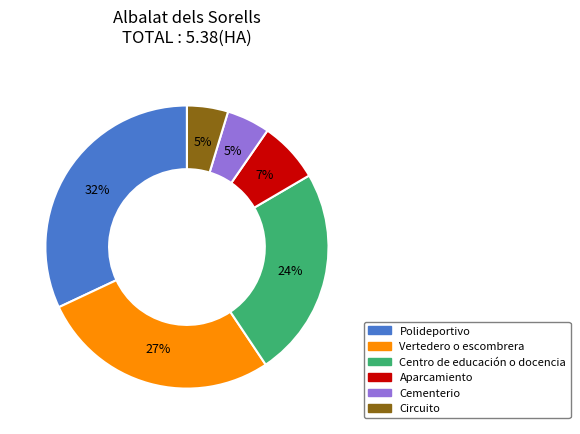

Which slice is the largest?

Polideportivo